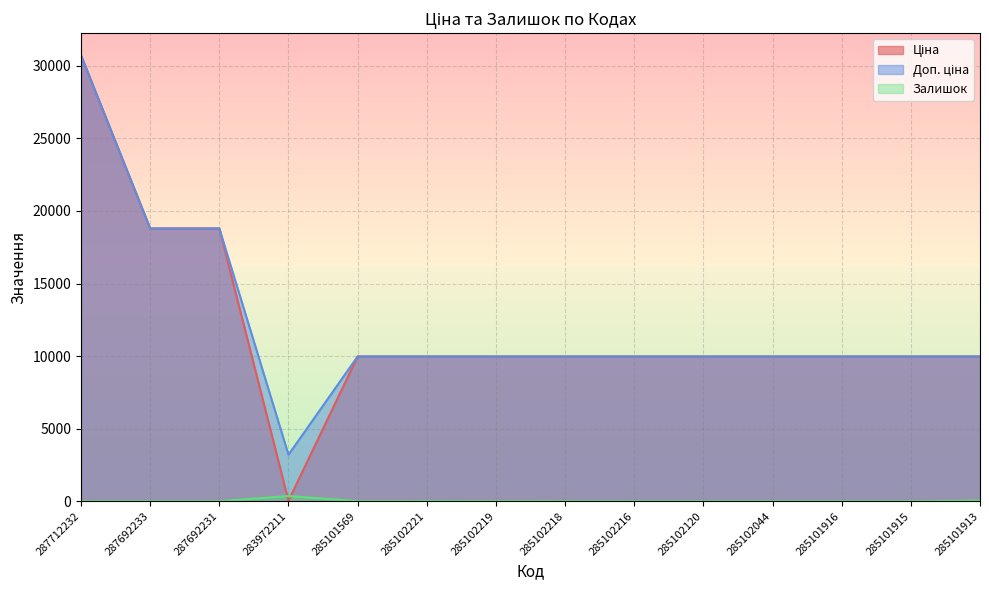

At which category is the sum across all series the highest?

287712232